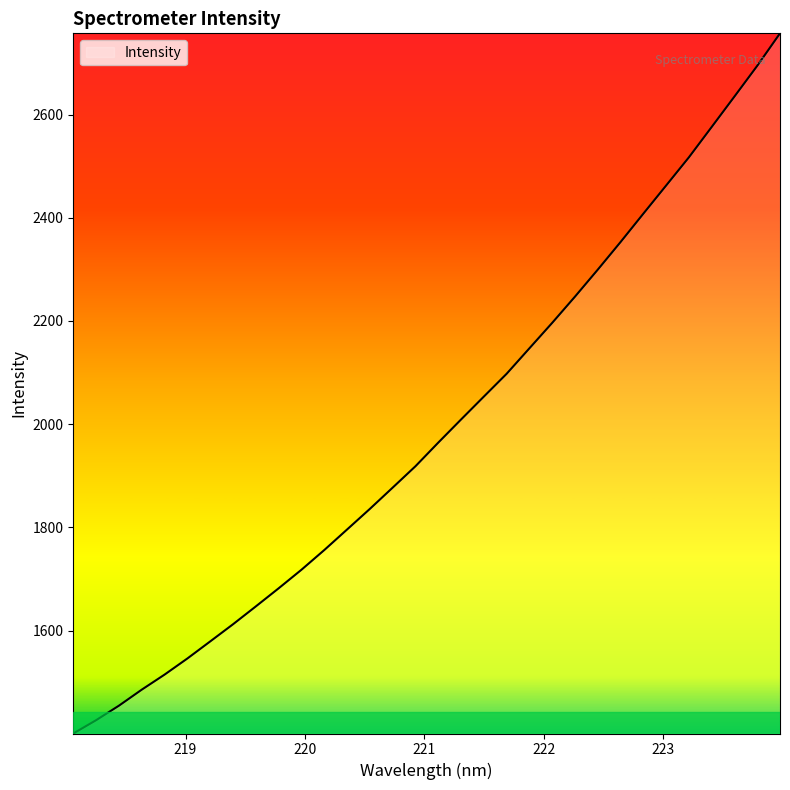

How many values exceed 1964?

16